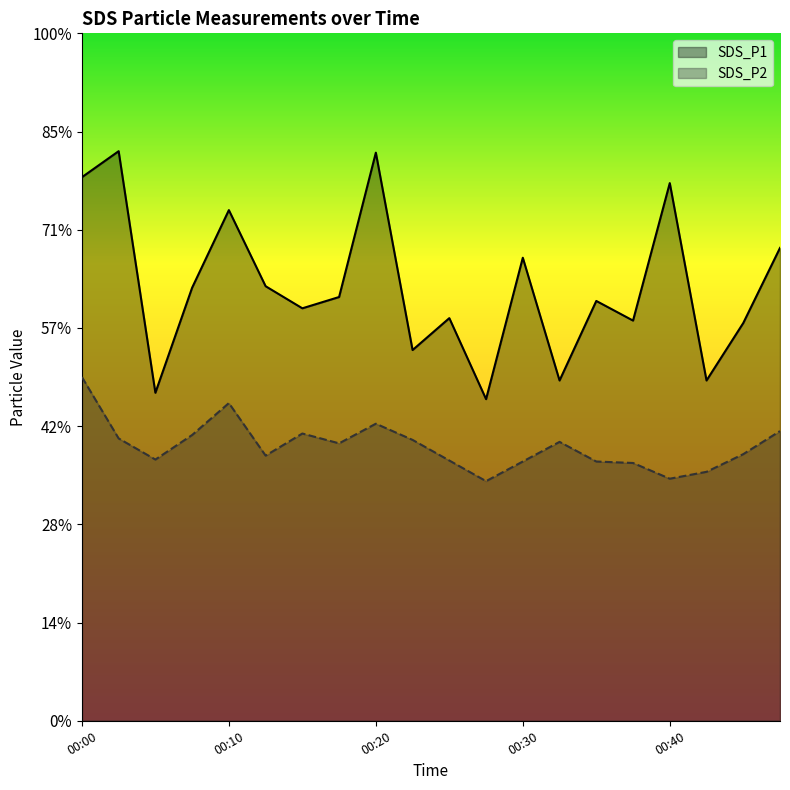

What are all the series names shown in the legend?

SDS_P1, SDS_P2